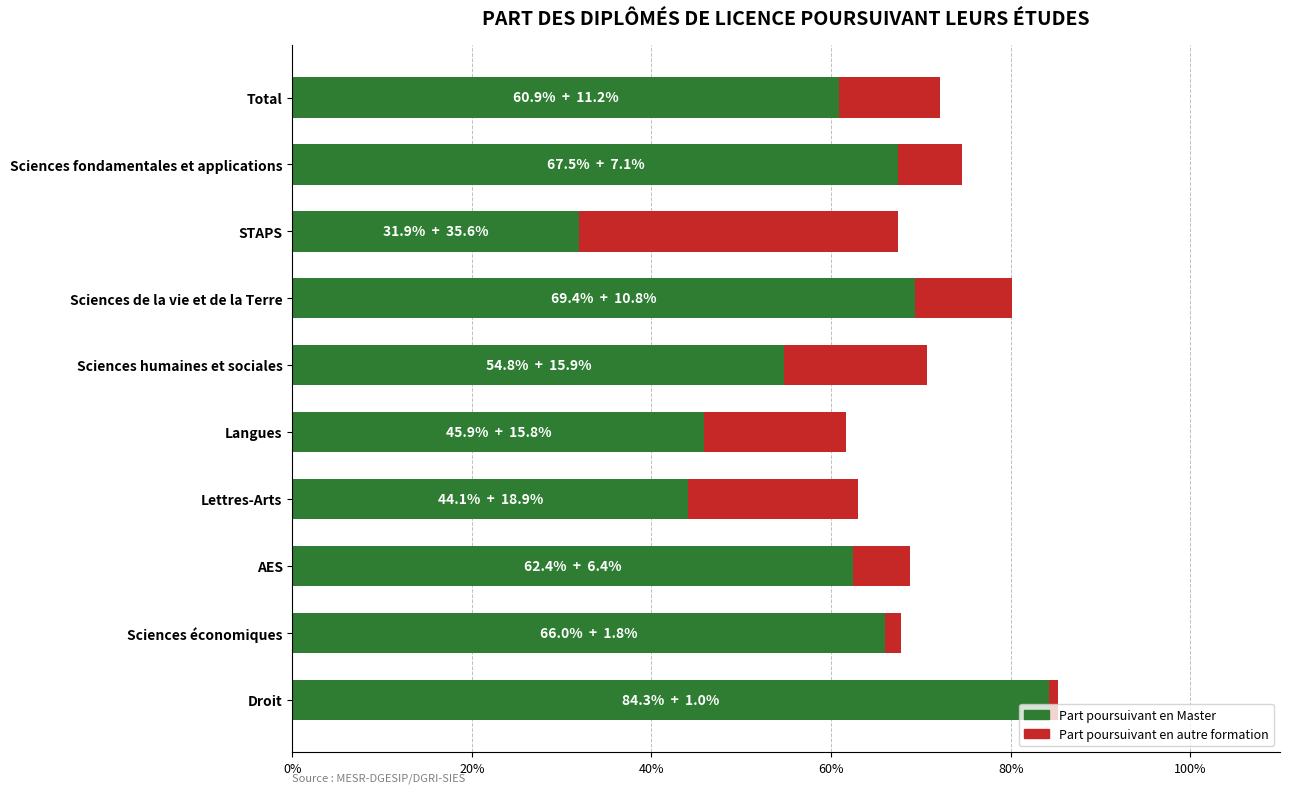

What are all the series names shown in the legend?

Part poursuivant en Master, Part poursuivant en autre formation